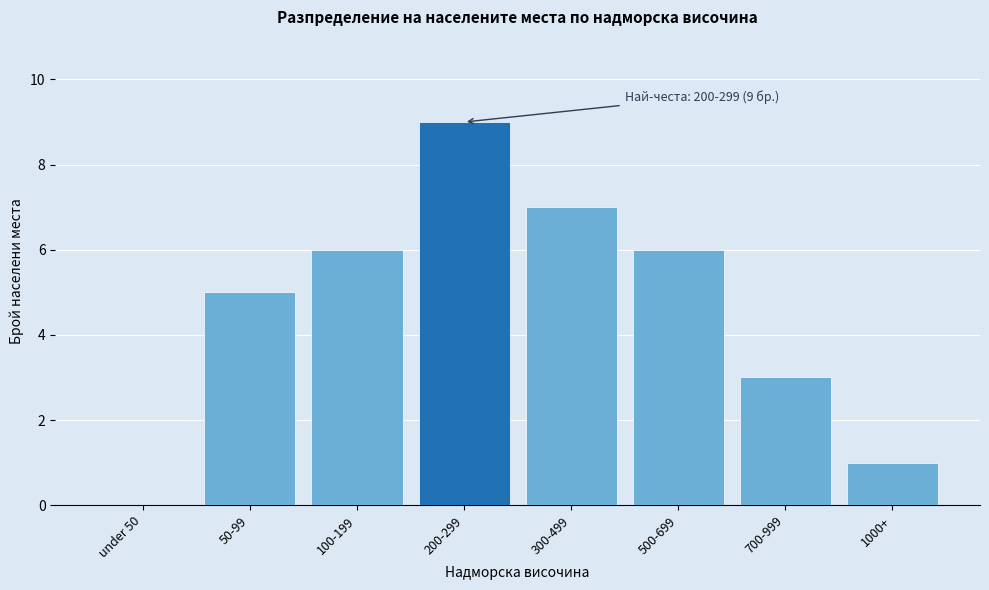

Reading left to right, list all the values displayed in this chart.

under 50=0	50-99=5	100-199=6	200-299=9	300-499=7	500-699=6	700-999=3	1000+=1